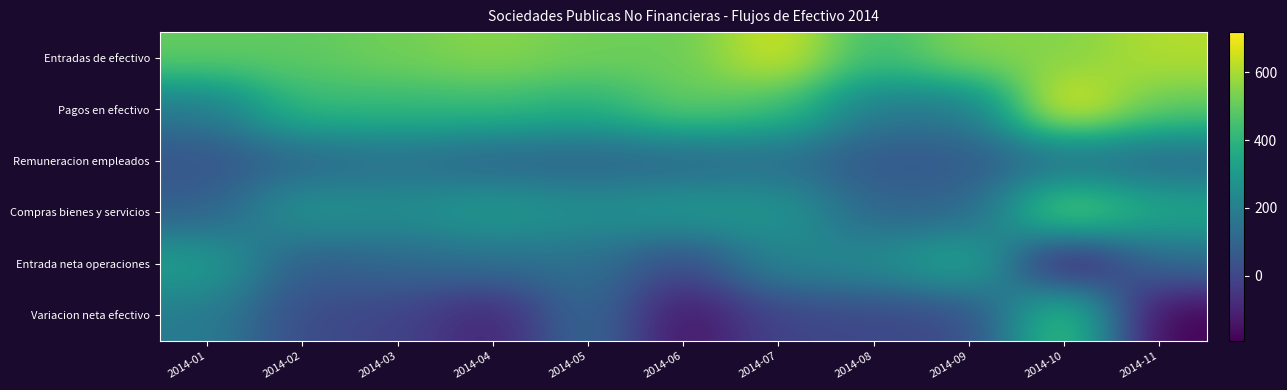

How many series are shown in this chart?

6